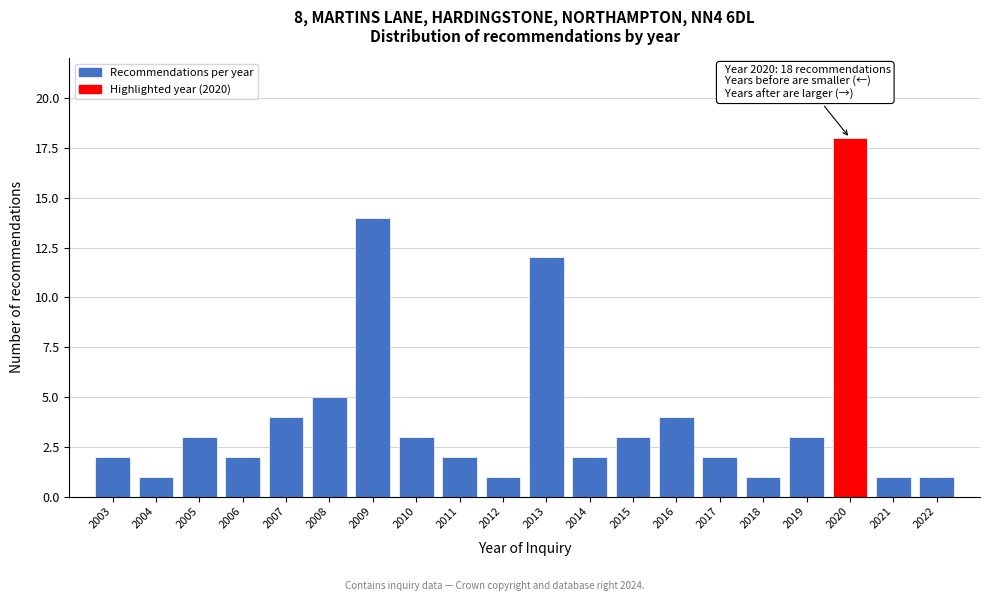

Reading right to left, extract all data points from this chart.

1	1	18	3	1	2	4	3	2	12	1	2	3	14	5	4	2	3	1	2